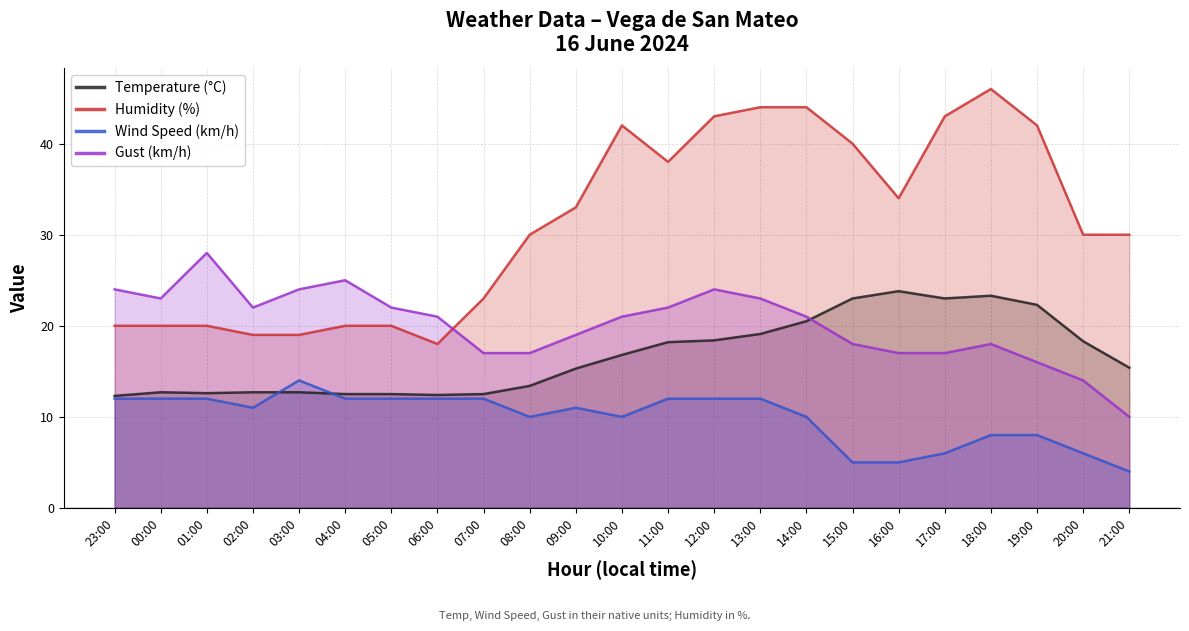

Count the Wind Speed (km/h) values in the range 8 to 12.

17